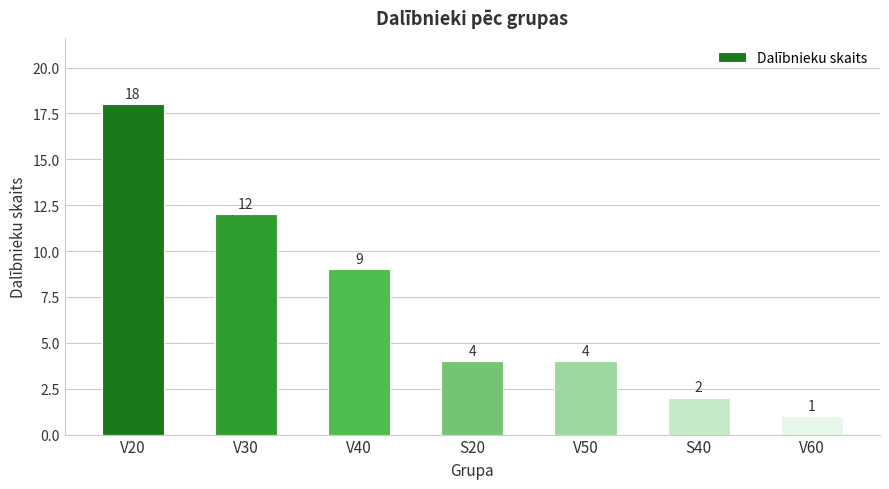

What is the label of the 7th bar from the left?

V60